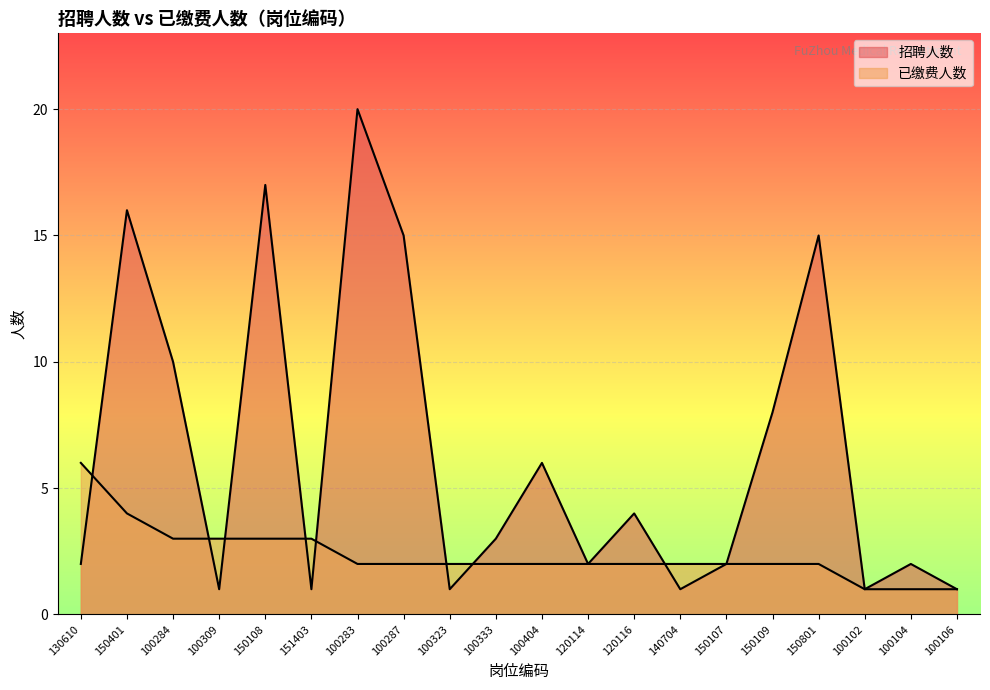

Rank the series by their average value, from highest to lowest.

招聘人数, 已缴费人数